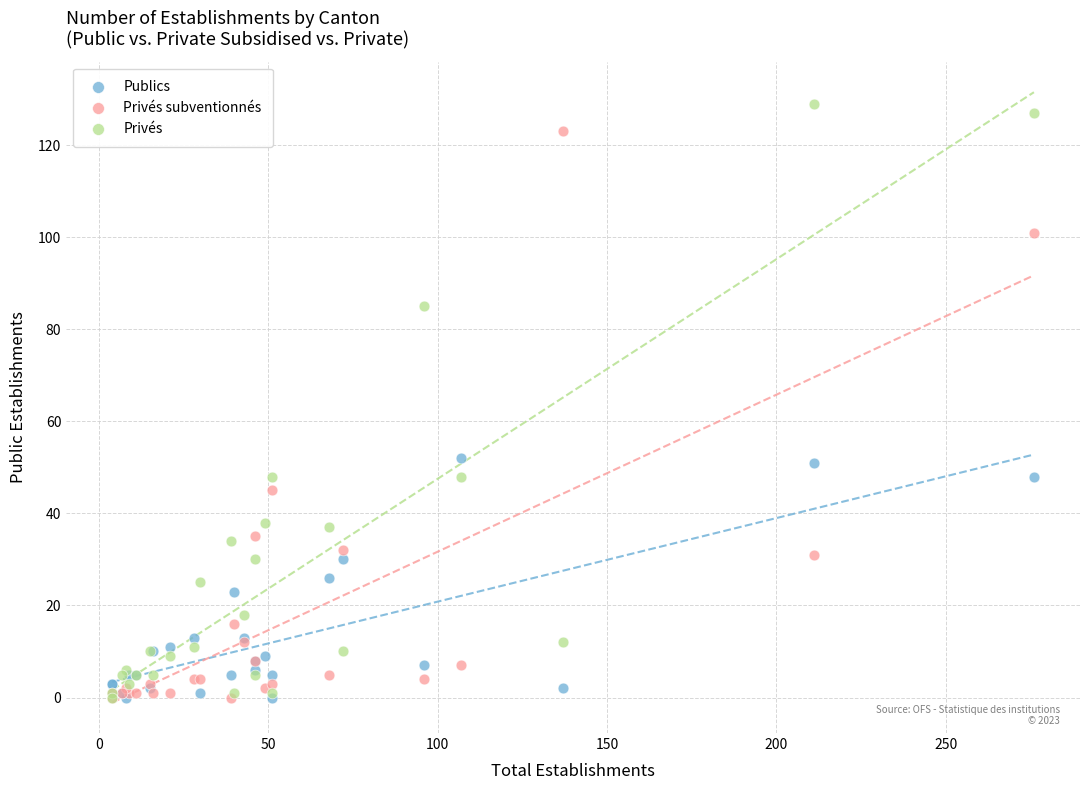

Which series has the largest Y range (max minus min)?

Privés